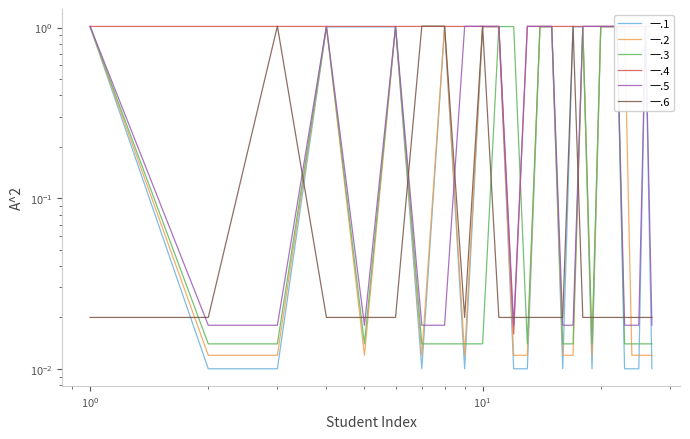

How many categories are shown in the chart?

27